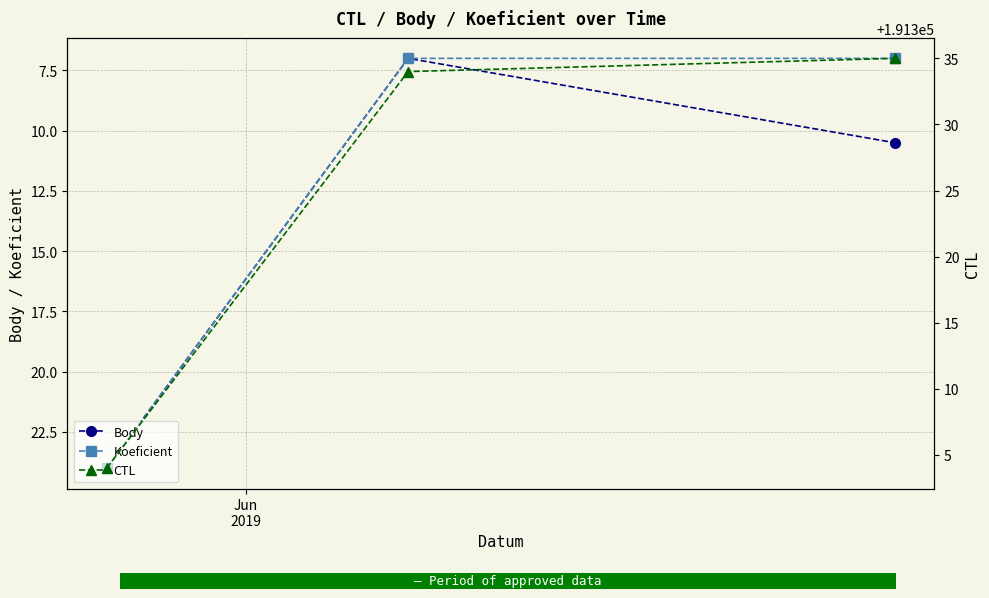

What is the maximum value for Body?

24.0